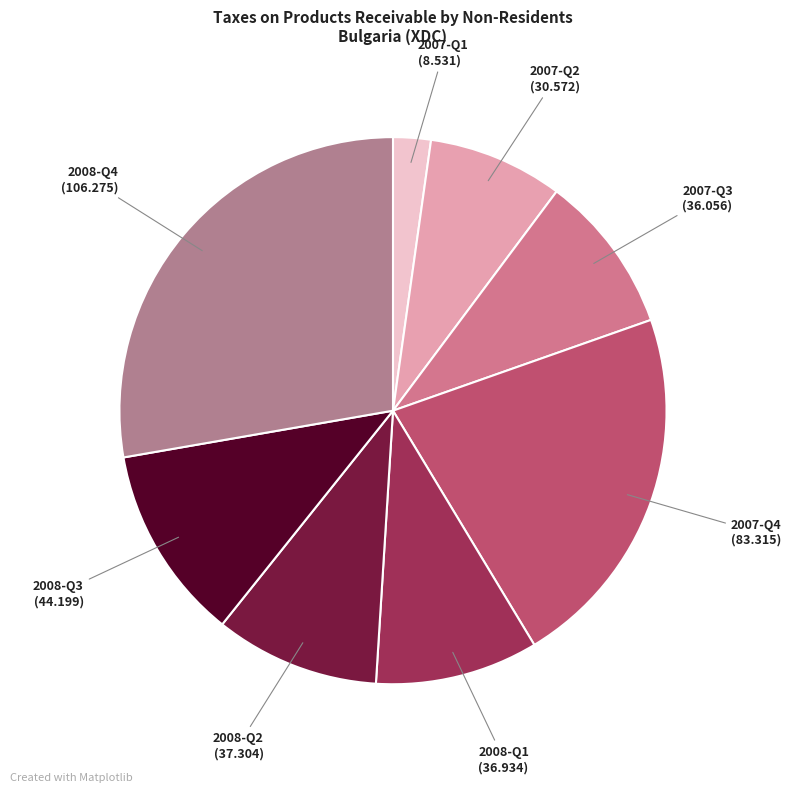

Approximately how many times larger is the value at 2007-Q1 compared to 2008-Q1?

0.2